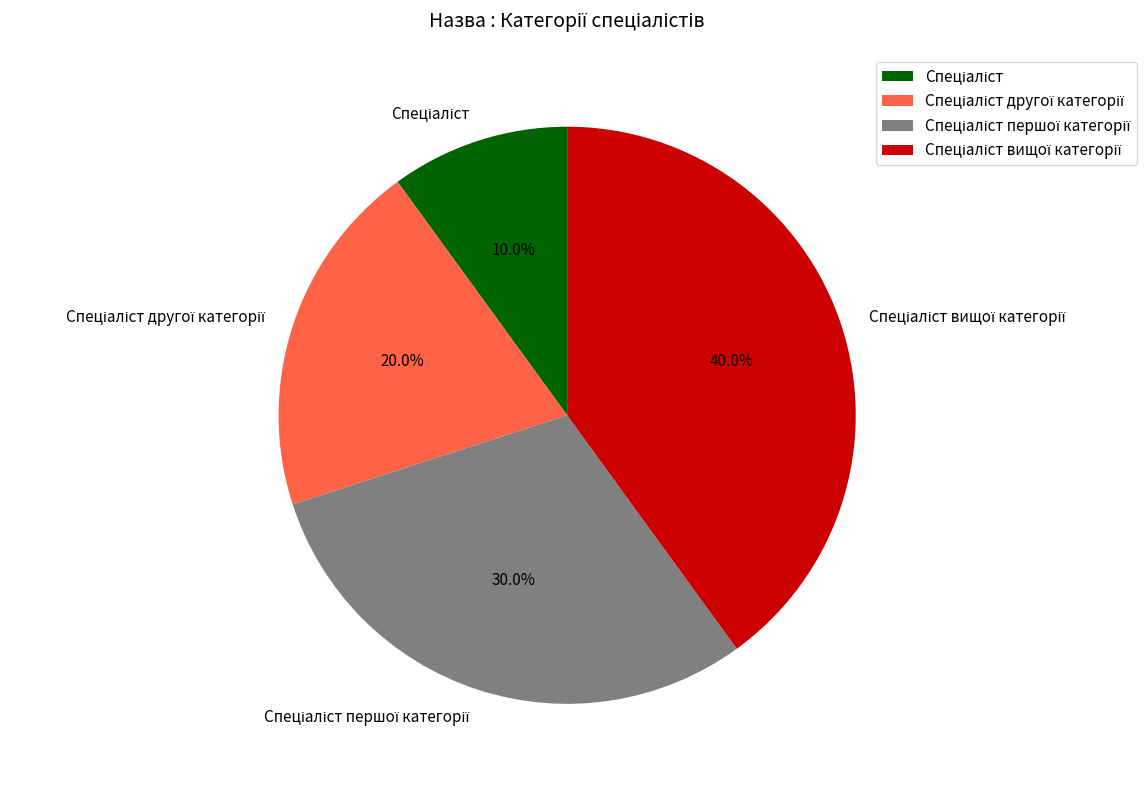

Is there a majority slice in this chart?

No